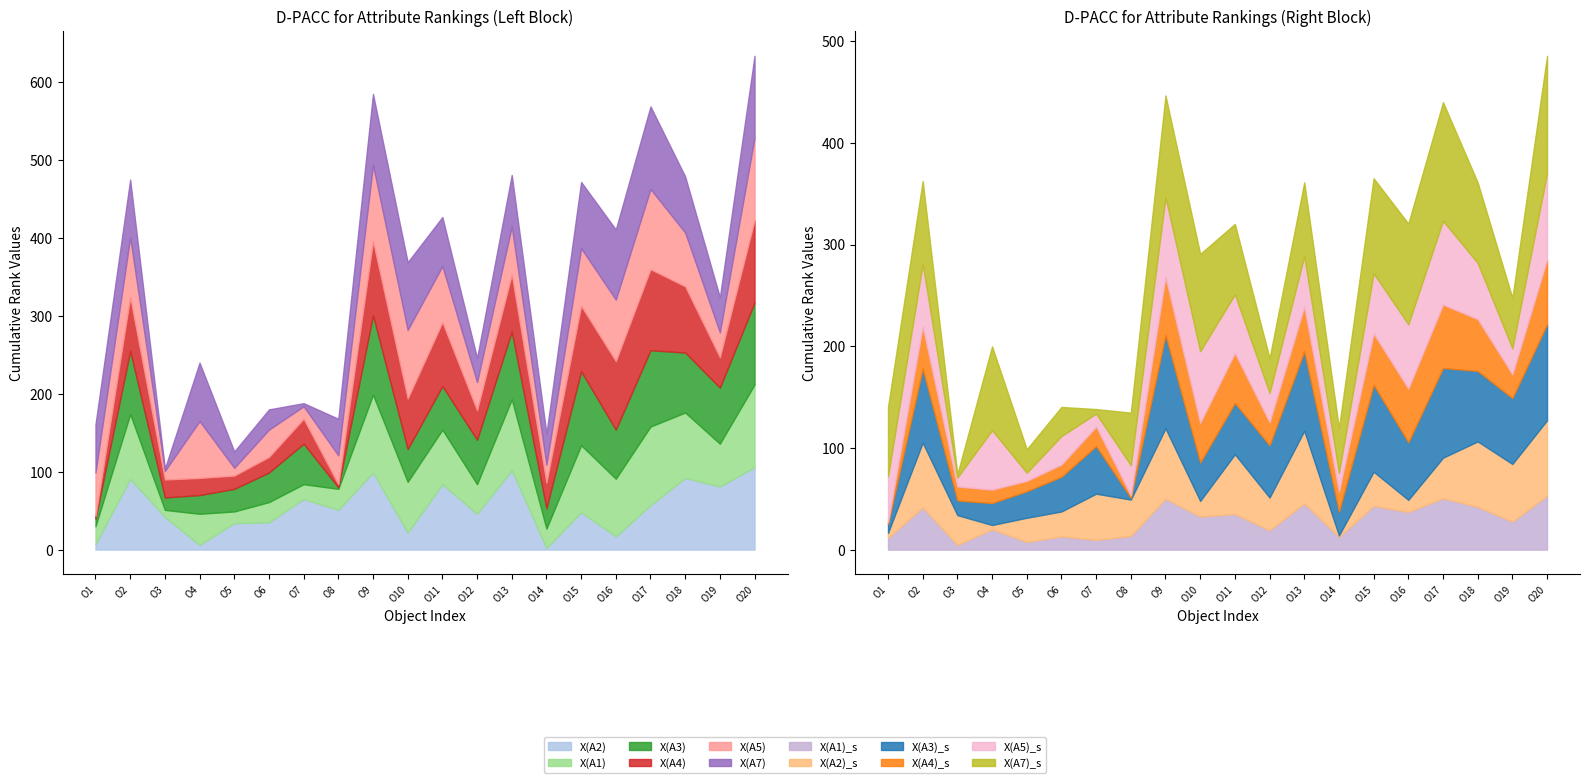

What is the sum of the X(A2)_left values at O16 and O3?

59